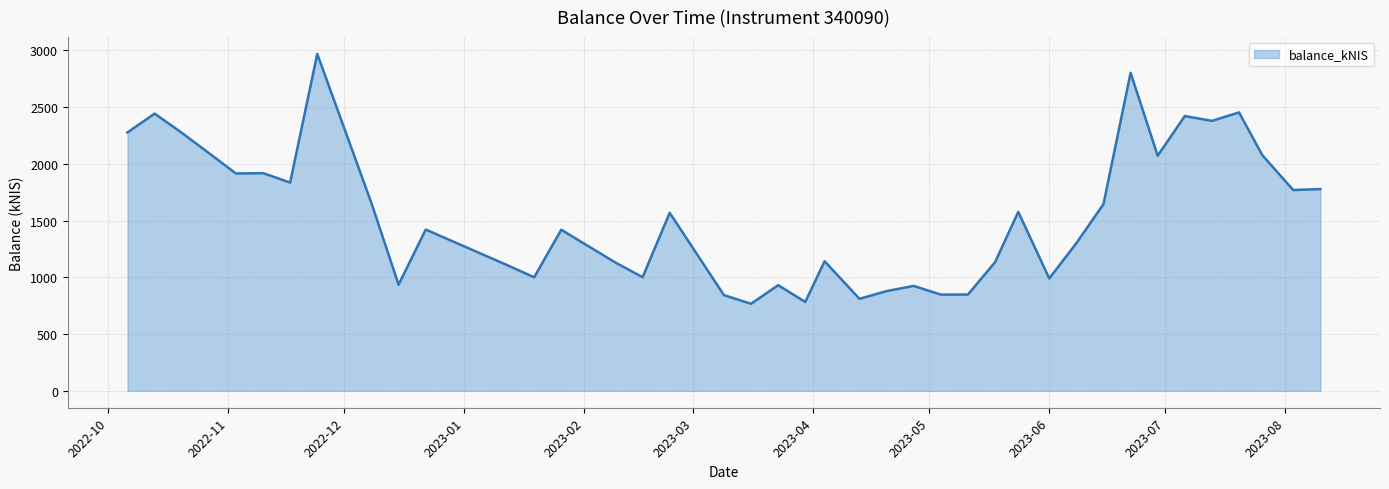

What is the difference between the maximum and minimum values?

2201.6